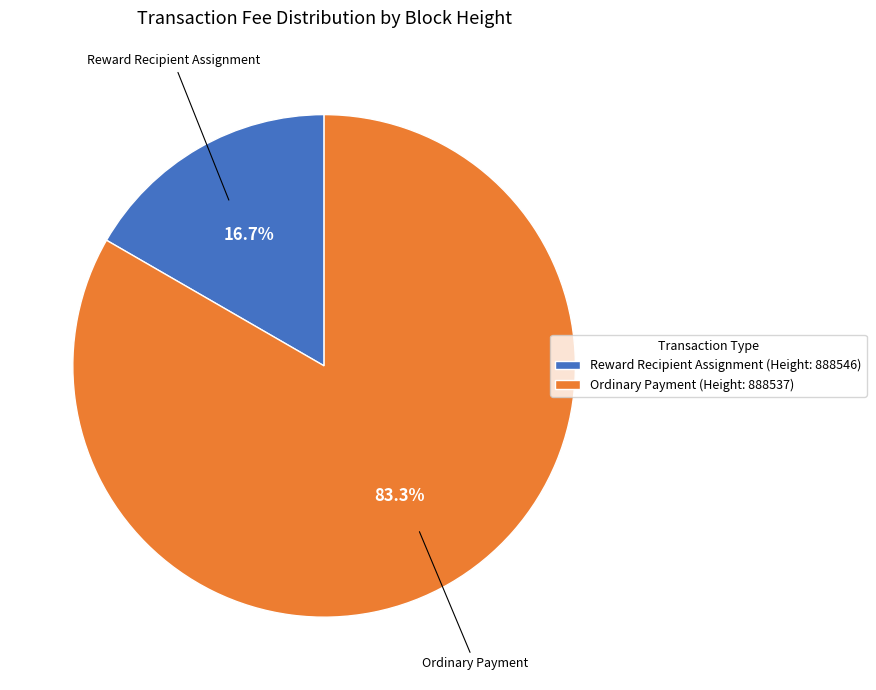

Is the sum of Ordinary Payment (Height: 888537) and Reward Recipient Assignment (Height: 888546) greater than half?

Yes